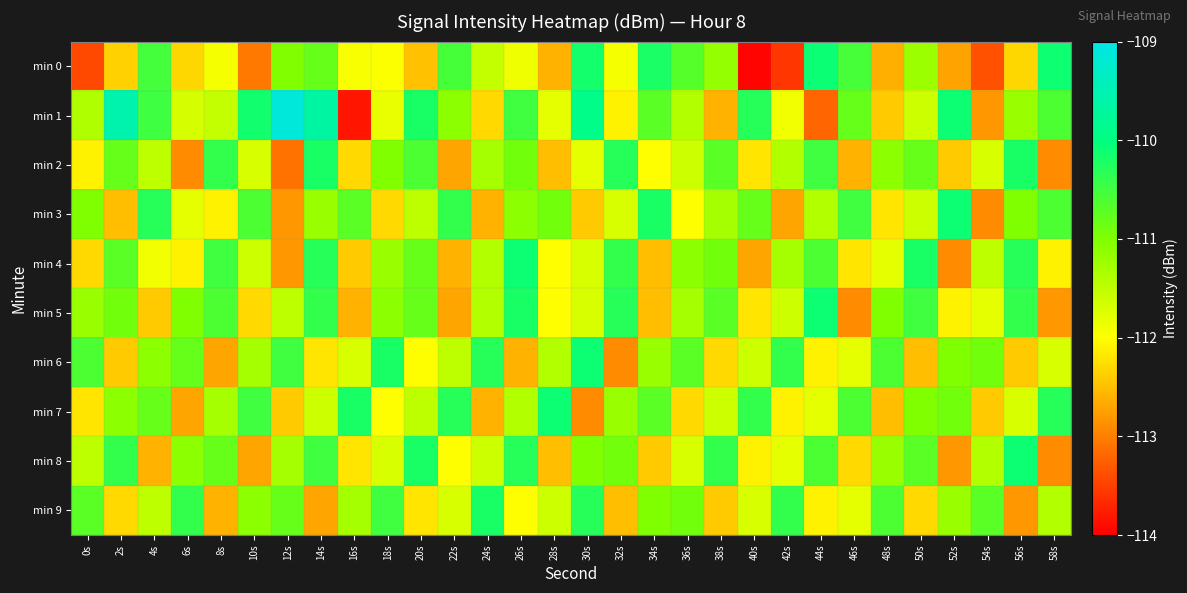

How many categories are shown in the chart?

30